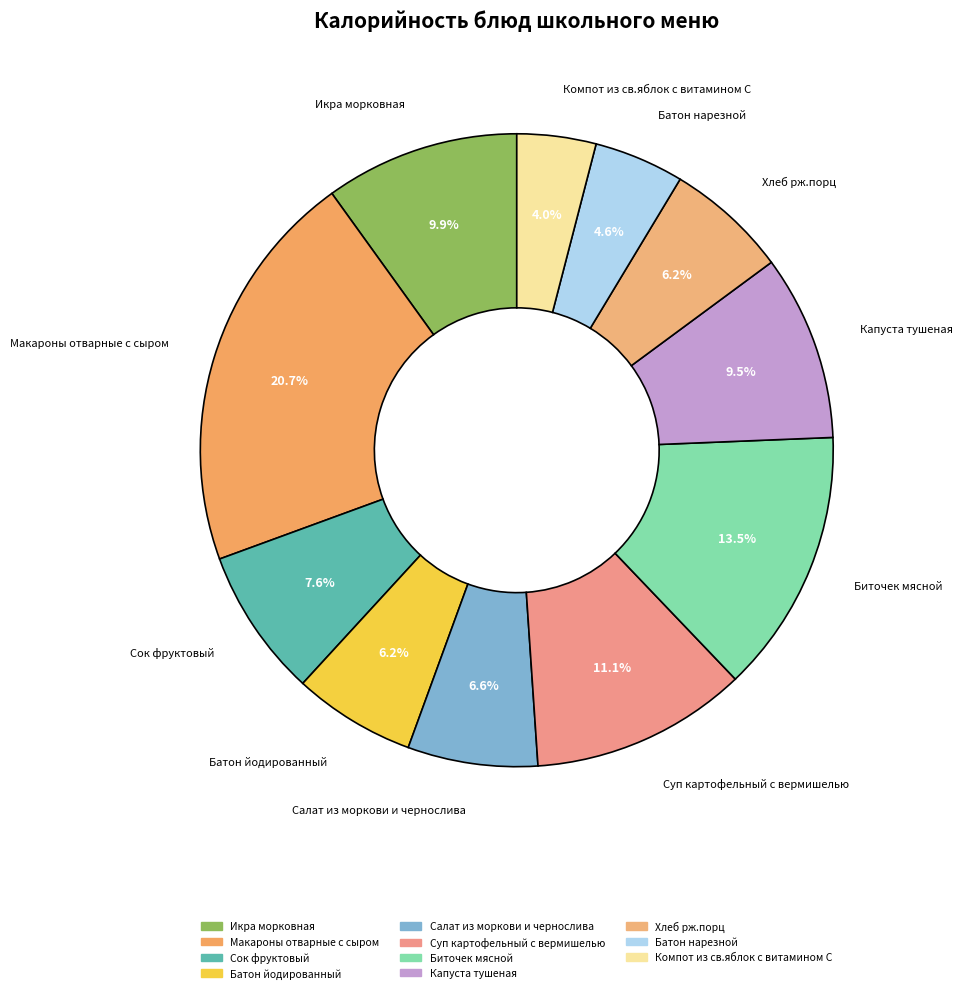

What is the largest slice in the pie chart?

Макароны отварные с сыром